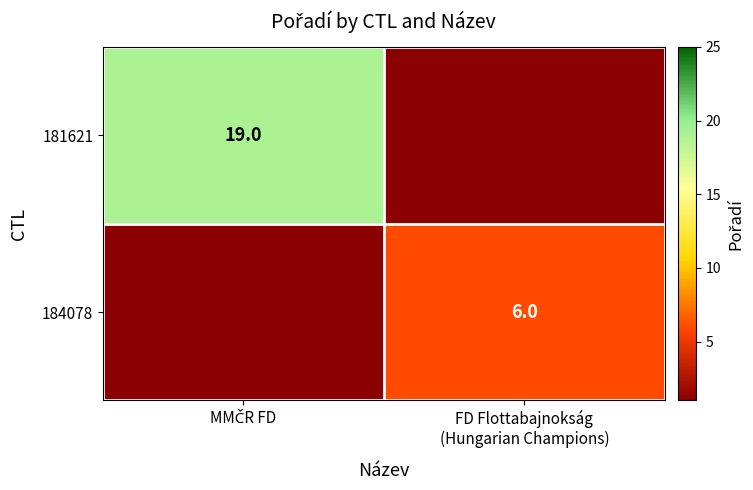

At how many categories does at least one series exceed 14?

1